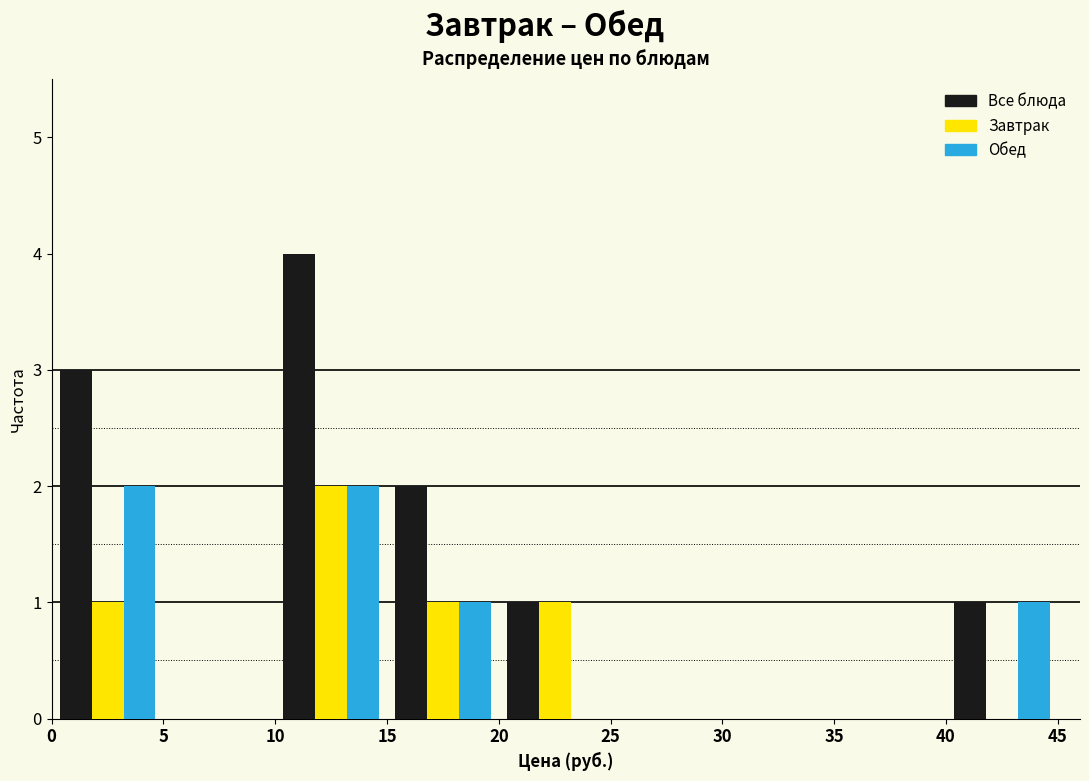

Reading left to right, transcribe this chart: for each range on the x-axis, give the height of each series' bar. The values are not printed on the chart, so give them approximately, as read against the axis.

0 to 5: Все блюда=3	Завтрак=1	Обед=2
5 to 10: Все блюда=0	Завтрак=0	Обед=0
10 to 15: Все блюда=4	Завтрак=2	Обед=2
15 to 20: Все блюда=2	Завтрак=1	Обед=1
20 to 25: Все блюда=1	Завтрак=1	Обед=0
25 to 30: Все блюда=0	Завтрак=0	Обед=0
30 to 35: Все блюда=0	Завтрак=0	Обед=0
35 to 40: Все блюда=0	Завтрак=0	Обед=0
40 to 45: Все блюда=1	Завтрак=0	Обед=1